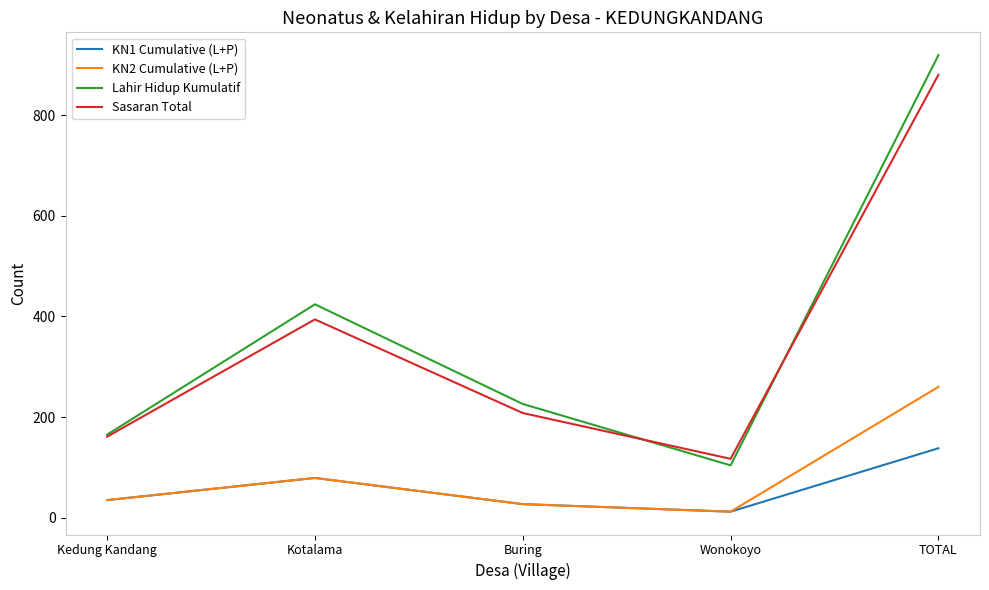

The Lahir Hidup Kumulatif series shows 1501 at TOTAL. True or false?

False